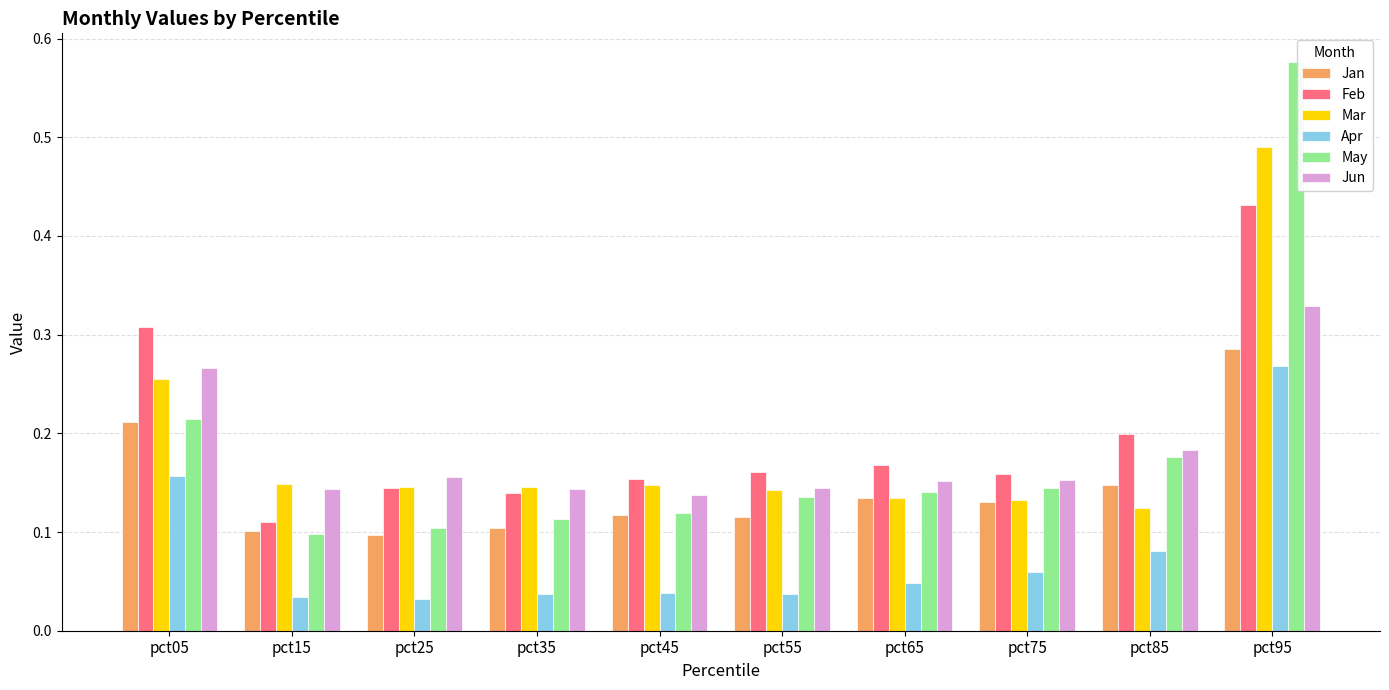

The May series shows 0.1 at pct25. True or false?

True